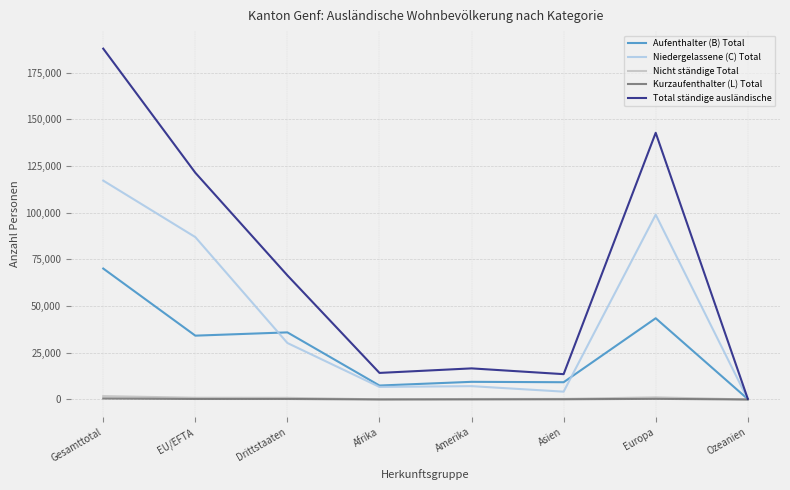

What is the maximum value for Total ständige ausländische?

187811